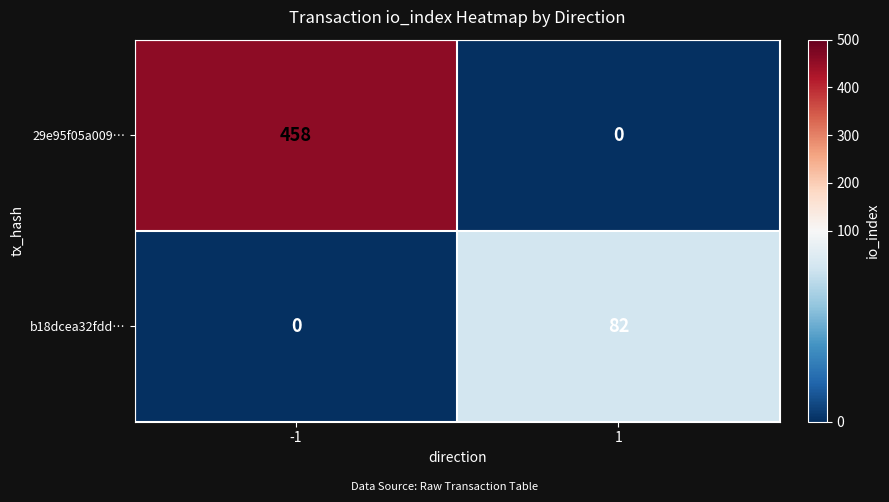

What is the highest value of the b18dcea32fdd… series?

82